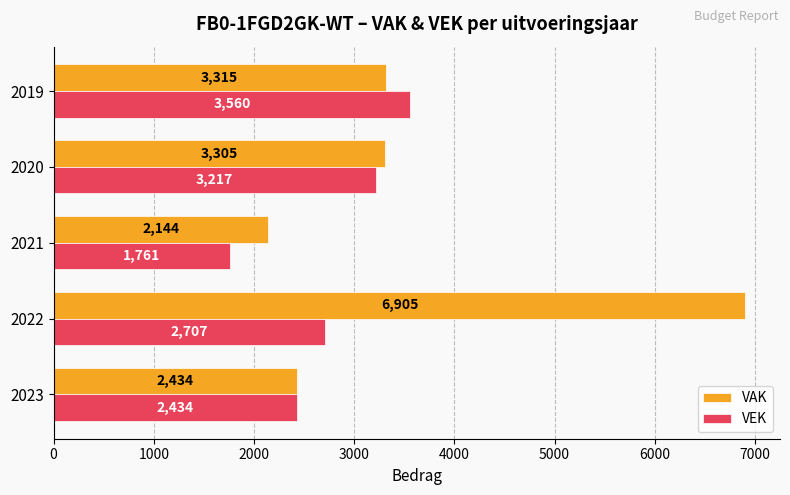

What is the difference between the highest and lowest values at 2022?

4198